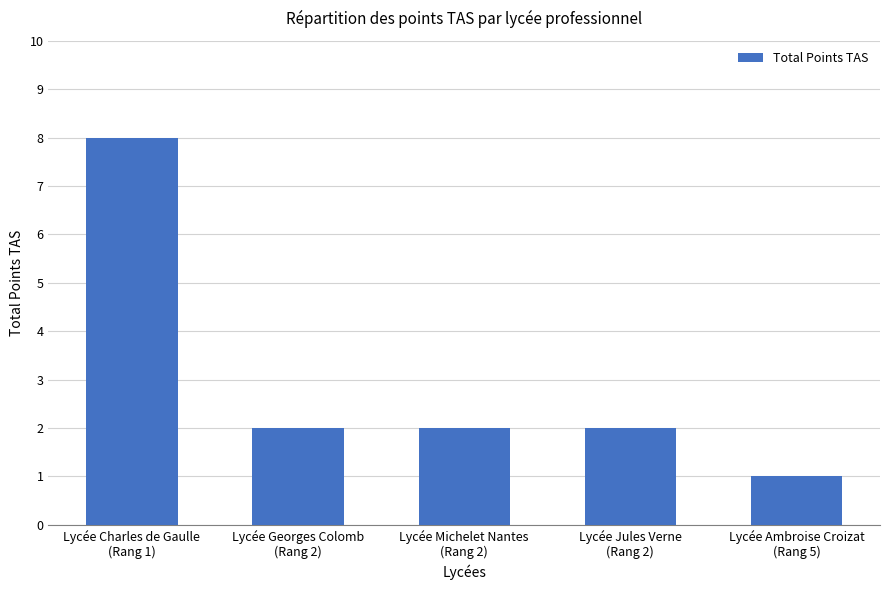

What is the value of the 5th bar from the left?

1